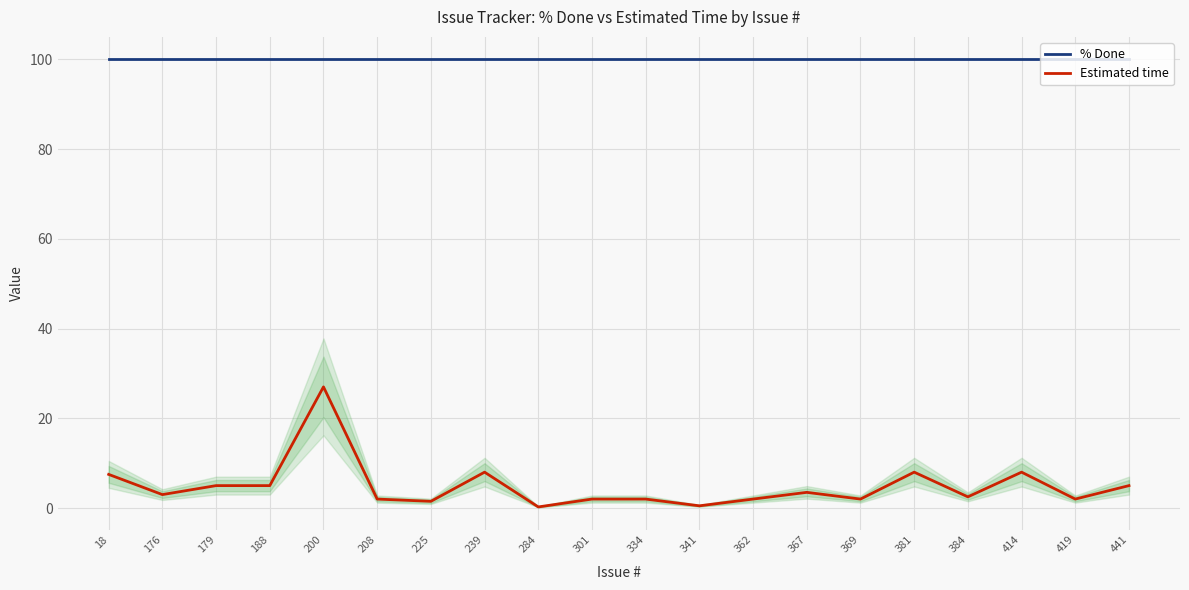

What is the sum of the % Done values at 419 and 188?

200.0